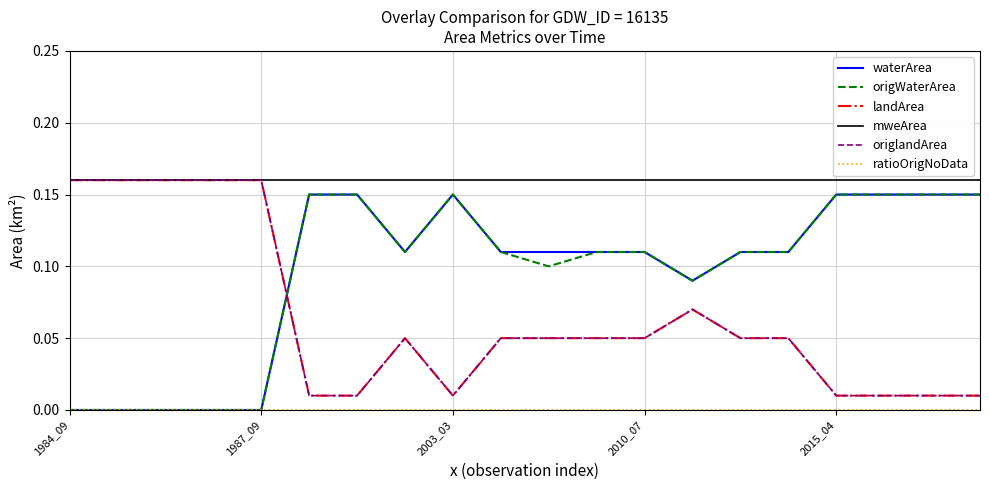

Does the chart display data point markers on the line(s)?

No